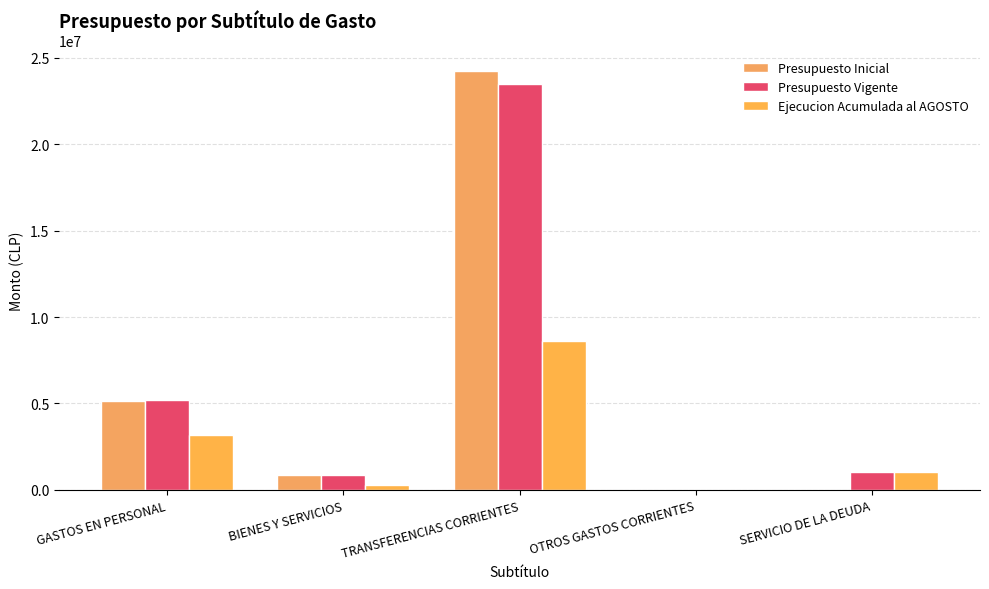

The value of Presupuesto Inicial at OTROS GASTOS CORRIENTES is 1000. True or false?

True